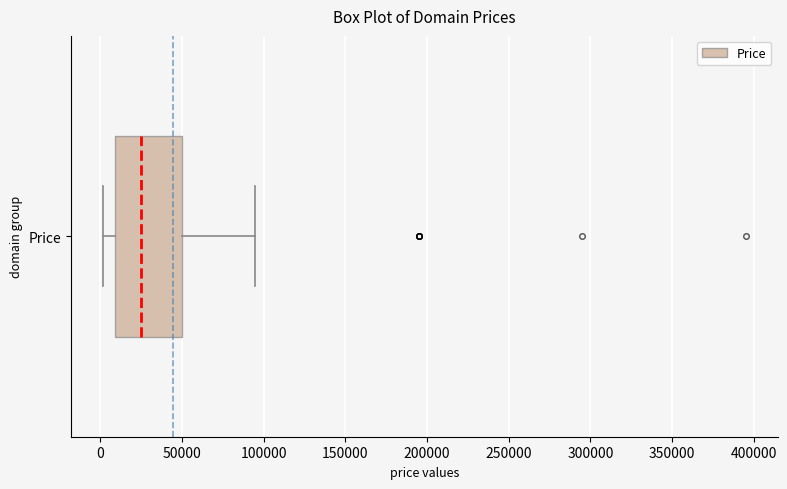

Read this box plot against the x-axis: the position of the median line, the range covered by the box, and the ends of both whiskers. The values are not printed on the chart, so give them approximately, as read against the axis.

median 25000, box 10000 to 50000, whiskers 0 to 95000